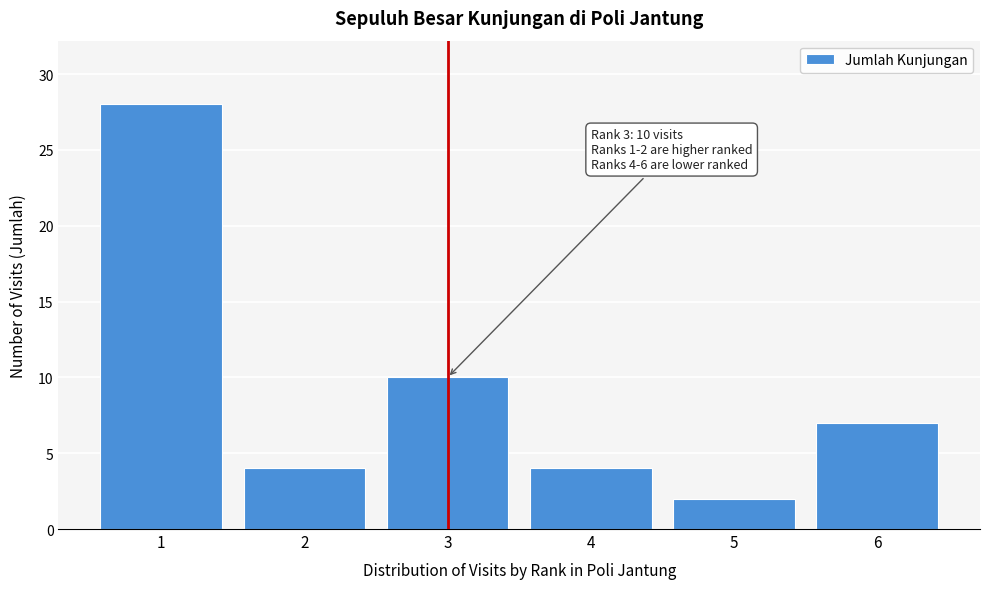

Reading left to right, what are all the values shown in this chart?

28	4	10	4	2	7